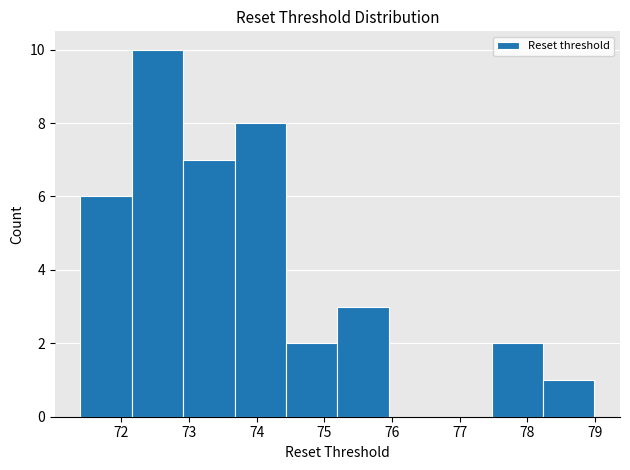

Reading left to right, list every bar in this chart as the range it spans on the x-axis followed by its height. Neither the bar edges nor the heights are printed on the chart, so give them approximately, as read against the axes.

71.4 to 72.2: 6
72.2 to 72.9: 10
72.9 to 73.7: 7
73.7 to 74.4: 8
74.4 to 75.2: 2
75.2 to 76.0: 3
76.0 to 76.7: 0
76.7 to 77.5: 0
77.5 to 78.2: 2
78.2 to 79.0: 1